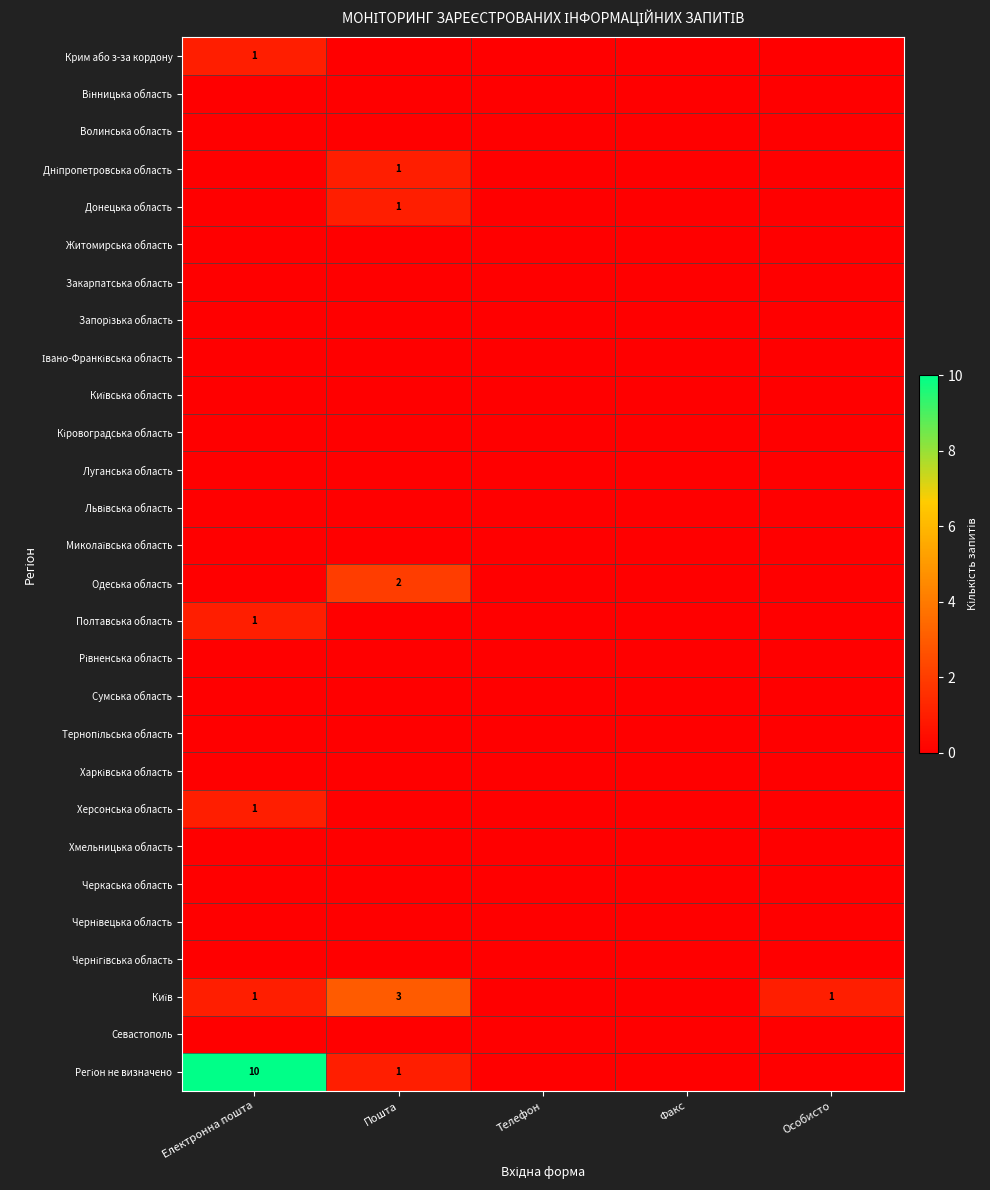

Which series has the largest total across all categories?

Регіон не визначено